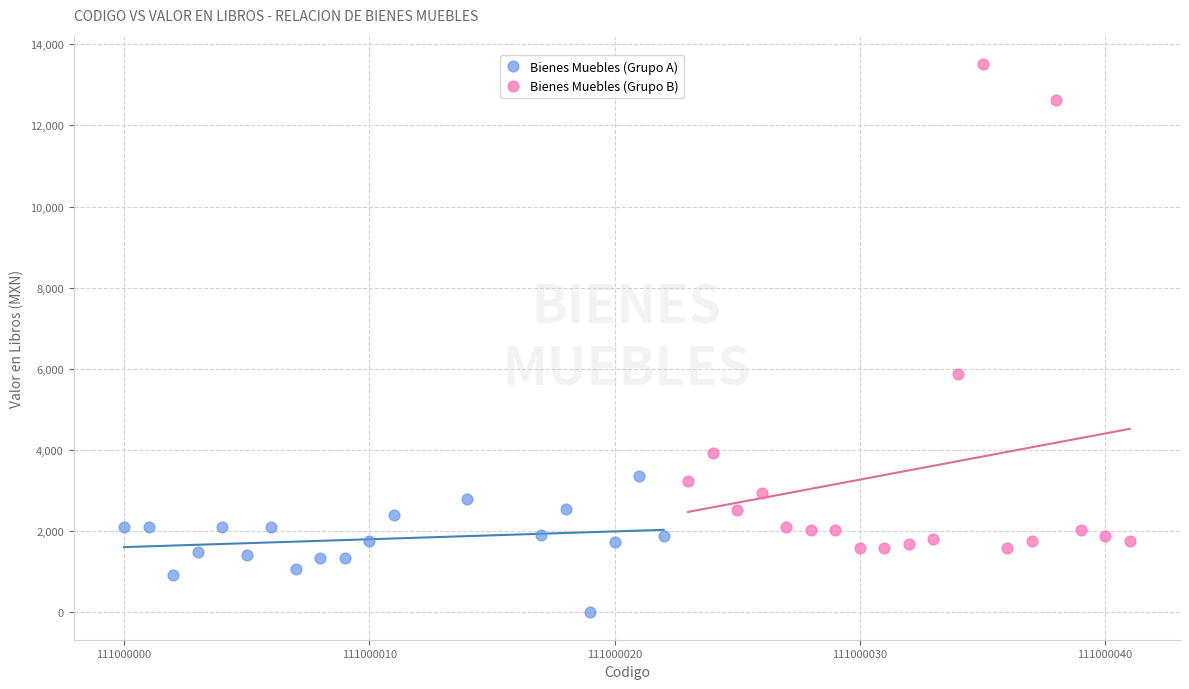

Which series has the largest Y range (max minus min)?

Bienes Muebles (Grupo B)